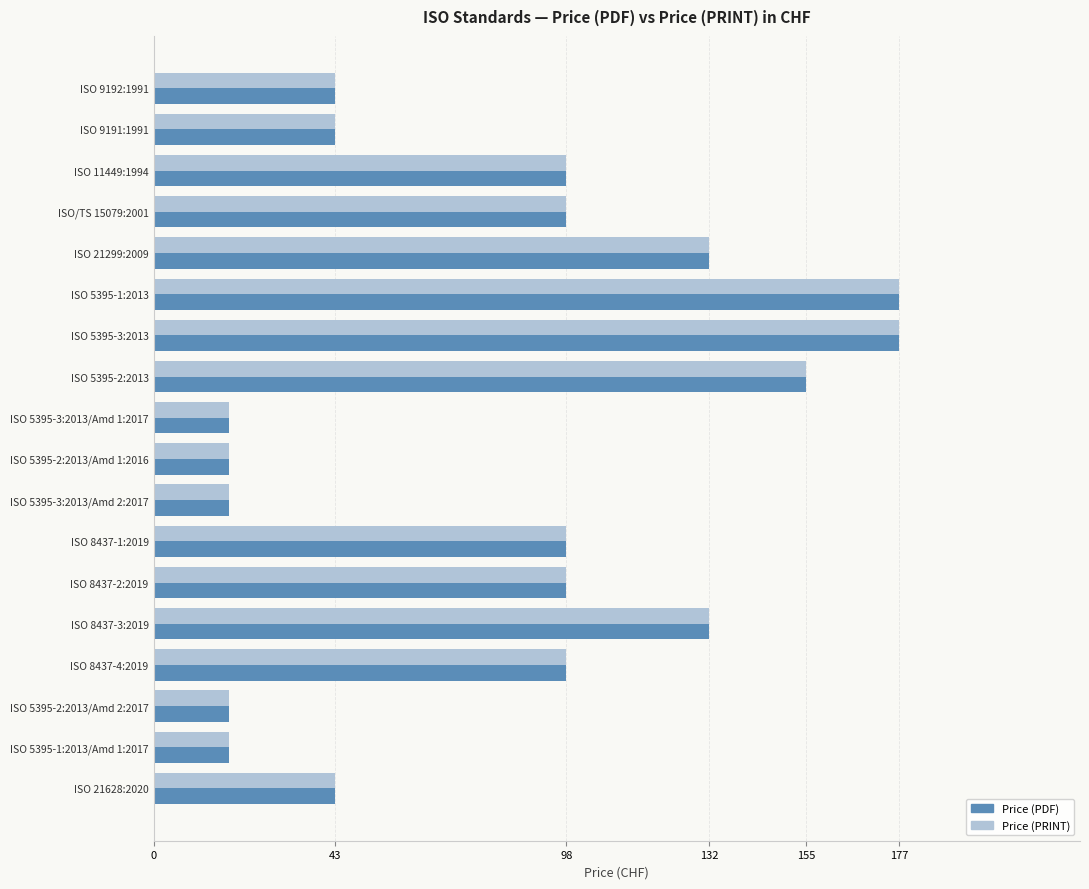

How many distinct data groups are displayed?

2